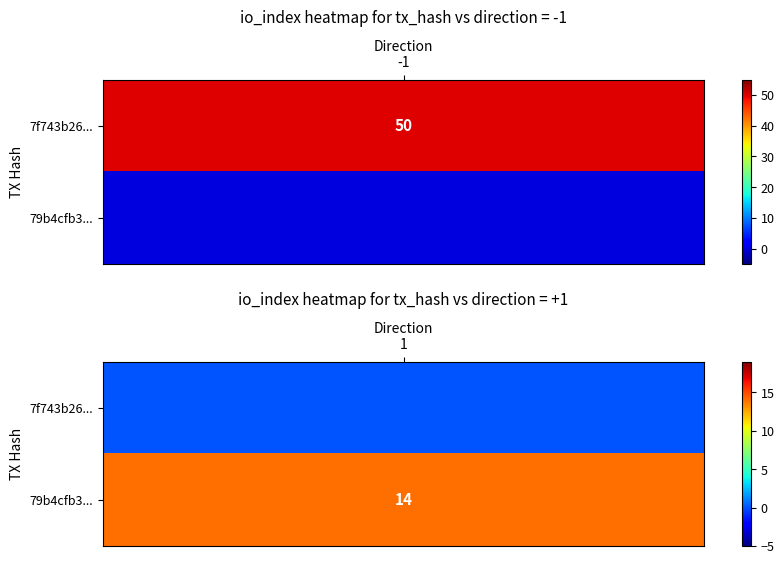

How many data points in 7f743b26c00ff934e5502558b626ab4c8366f42 are less than 50?

1